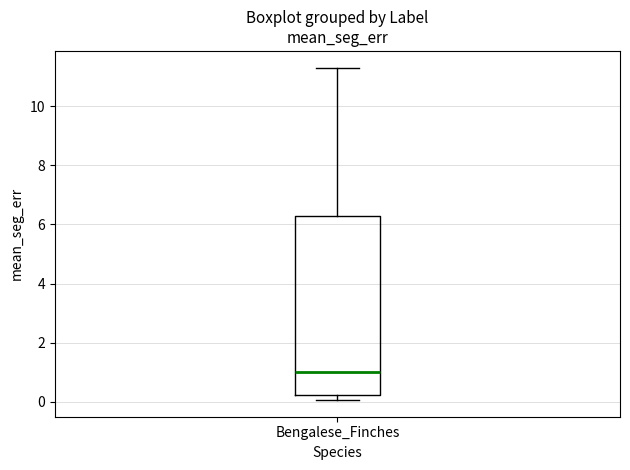

Transcribe this box plot: give where the median line is, the range the box spans, and where the two whiskers end, as read against the y-axis. The values are not printed on the chart, so give them approximately, as read against the axis.

median 1.0, box 0.2 to 6.2, whiskers 0.0 to 11.4